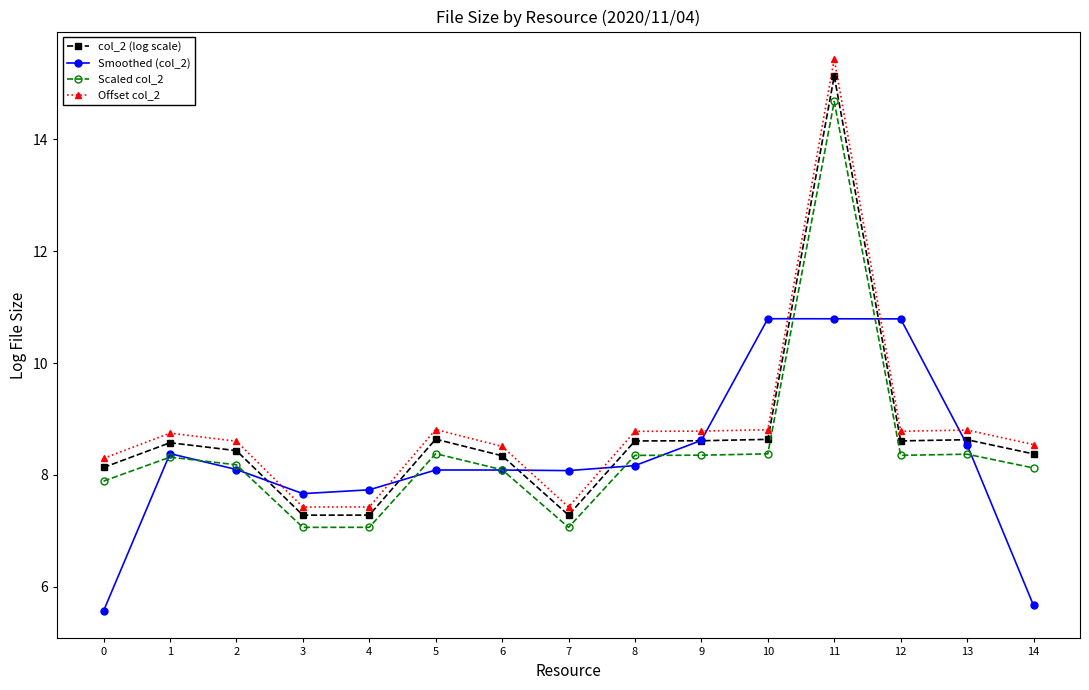

True or false: col_2 (log scale) has a value of 8.1 at 0.

True